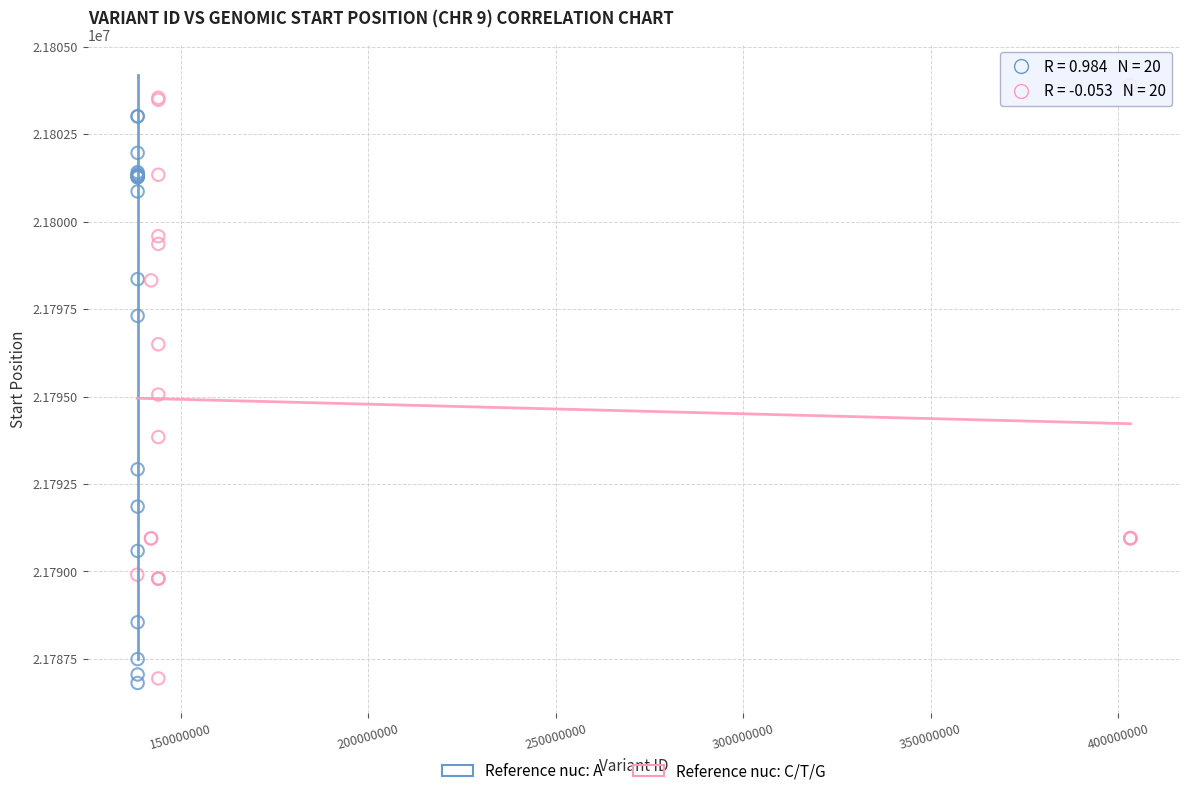

Which series reaches the maximum Y coordinate?

Reference nuc: C/T/G